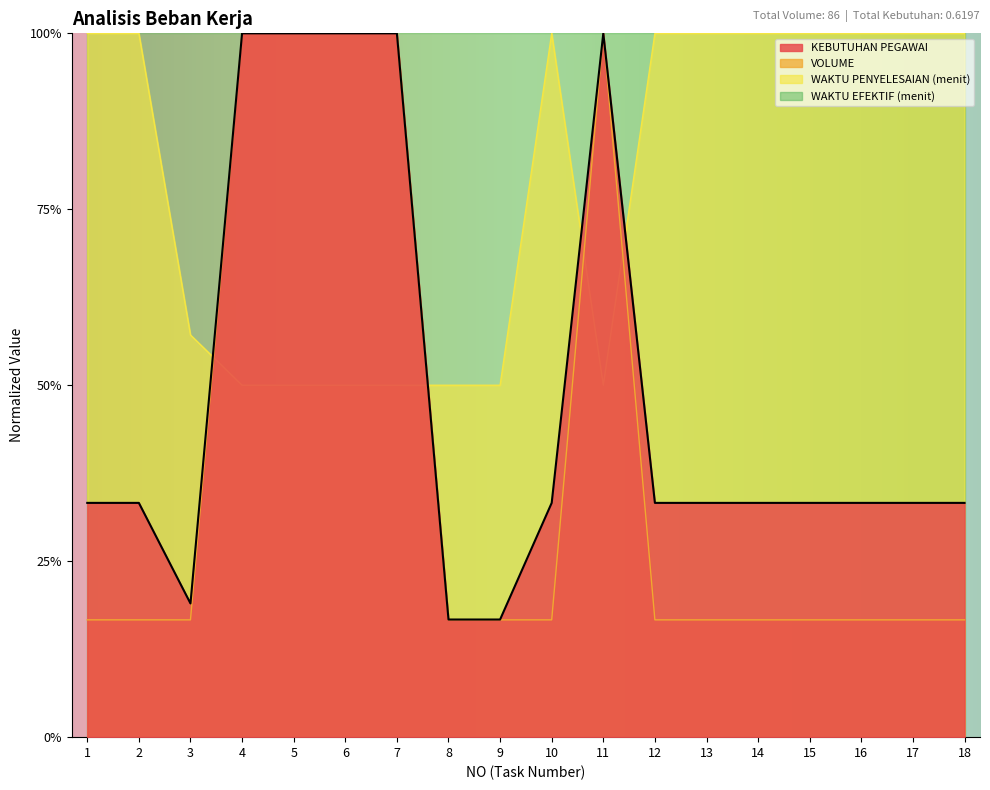

Rank the categories by KEBUTUHAN PEGAWAI value from highest to lowest.

4, 5, 6, 7, 11, 1, 2, 10, 12, 13, 14, 15, 16, 17, 18, 3, 8, 9